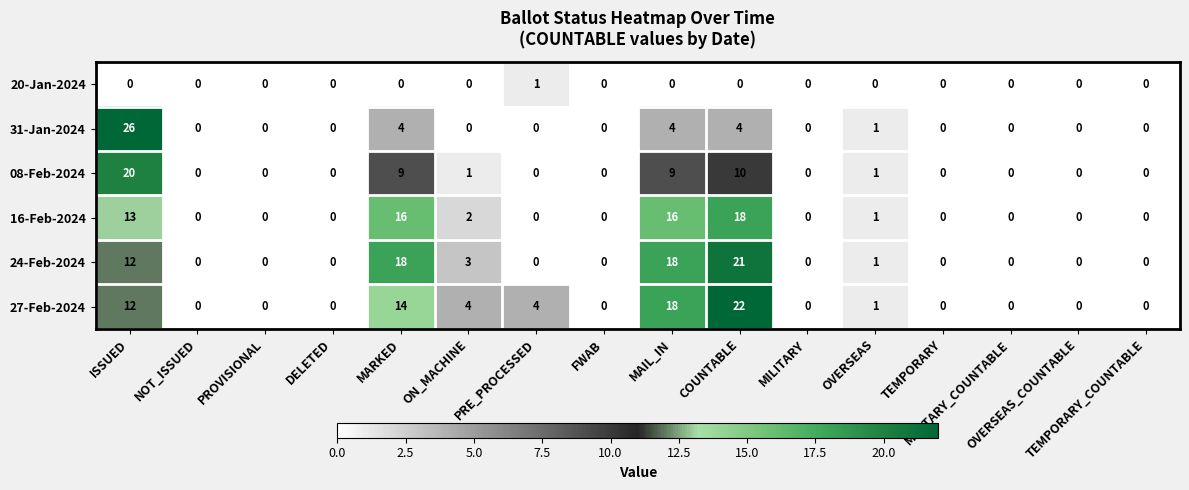

Which series has the widest spread of values?

31-Jan-2024